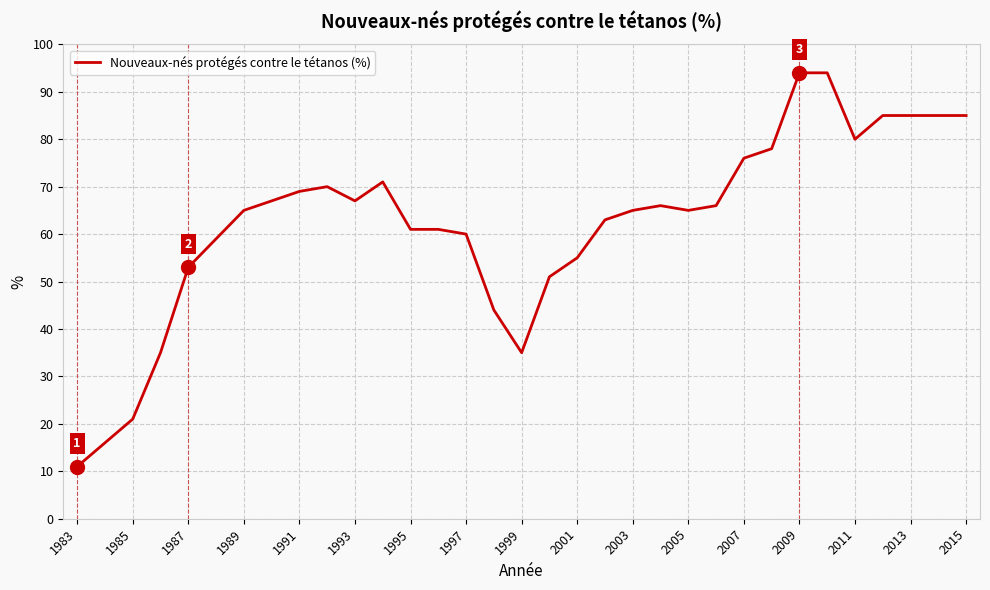

What is the minimum value shown in the chart?

11